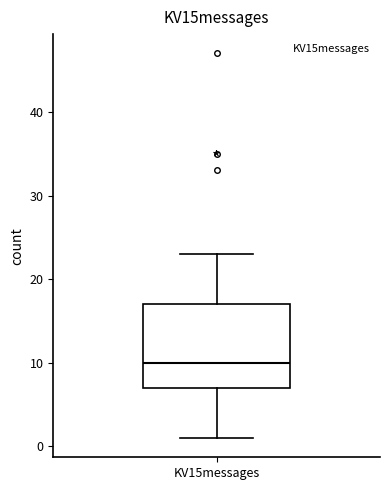

Read this box plot against the y-axis: the position of the median line, the range covered by the box, and the ends of both whiskers. The values are not printed on the chart, so give them approximately, as read against the axis.

median 10, box 7 to 17, whiskers 1 to 23